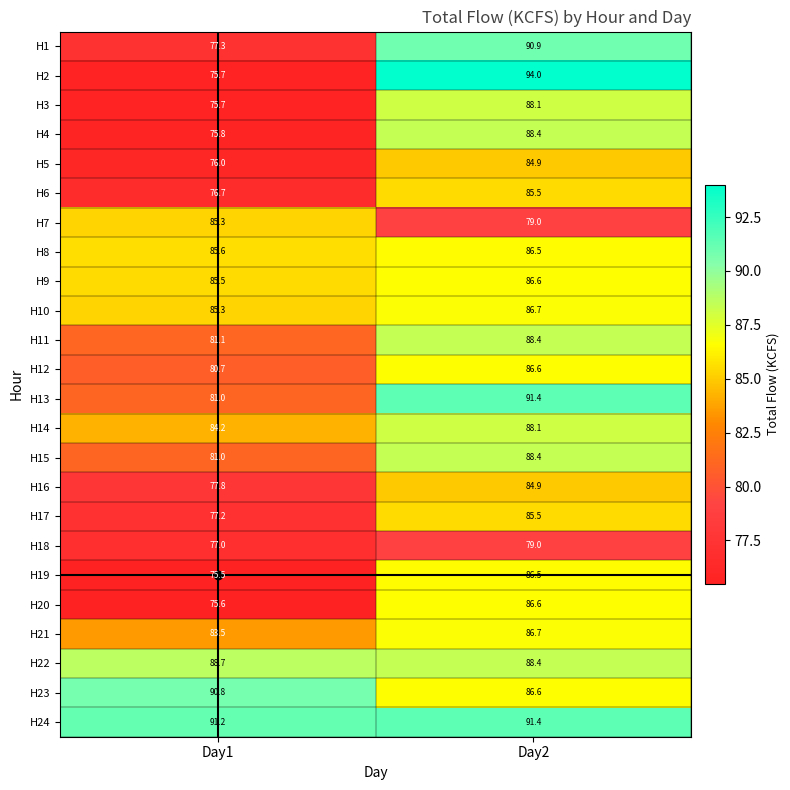

What is the difference between the H3 values at Day1 and Day2?

12.4